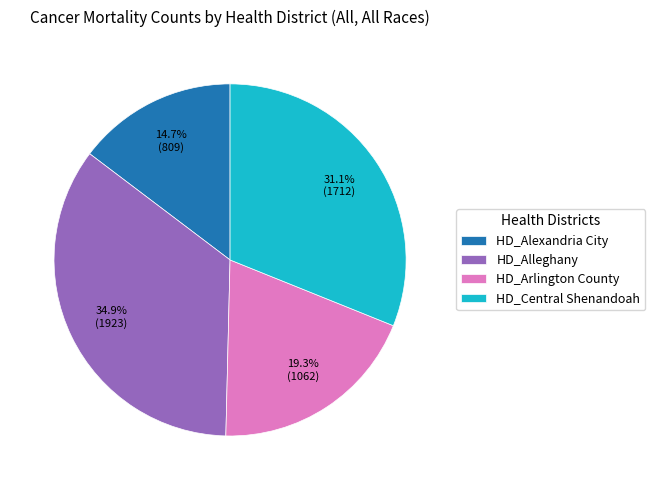

Is there any slice that represents more than half of the pie?

No